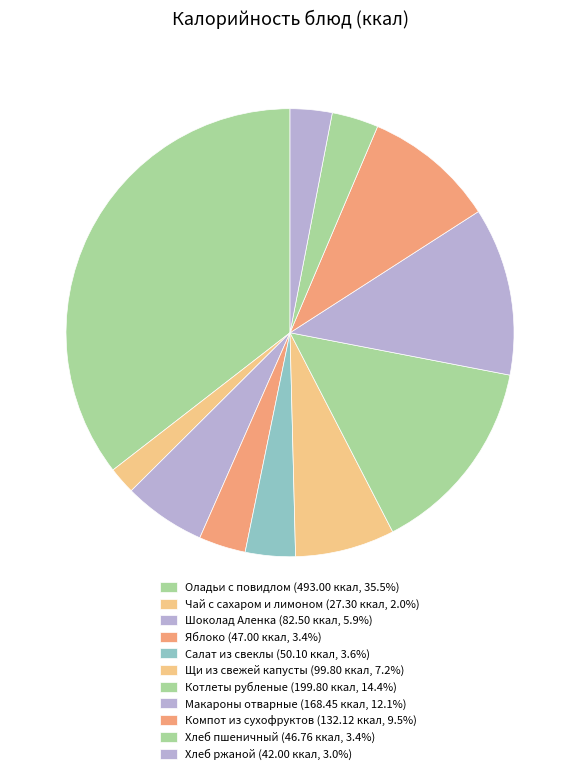

Which category has the biggest portion of the pie?

Оладьи с повидлом